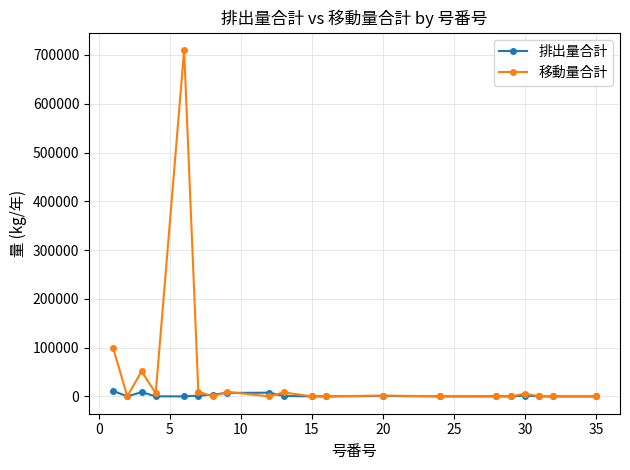

Which series has the largest range (max minus min)?

移動量合計